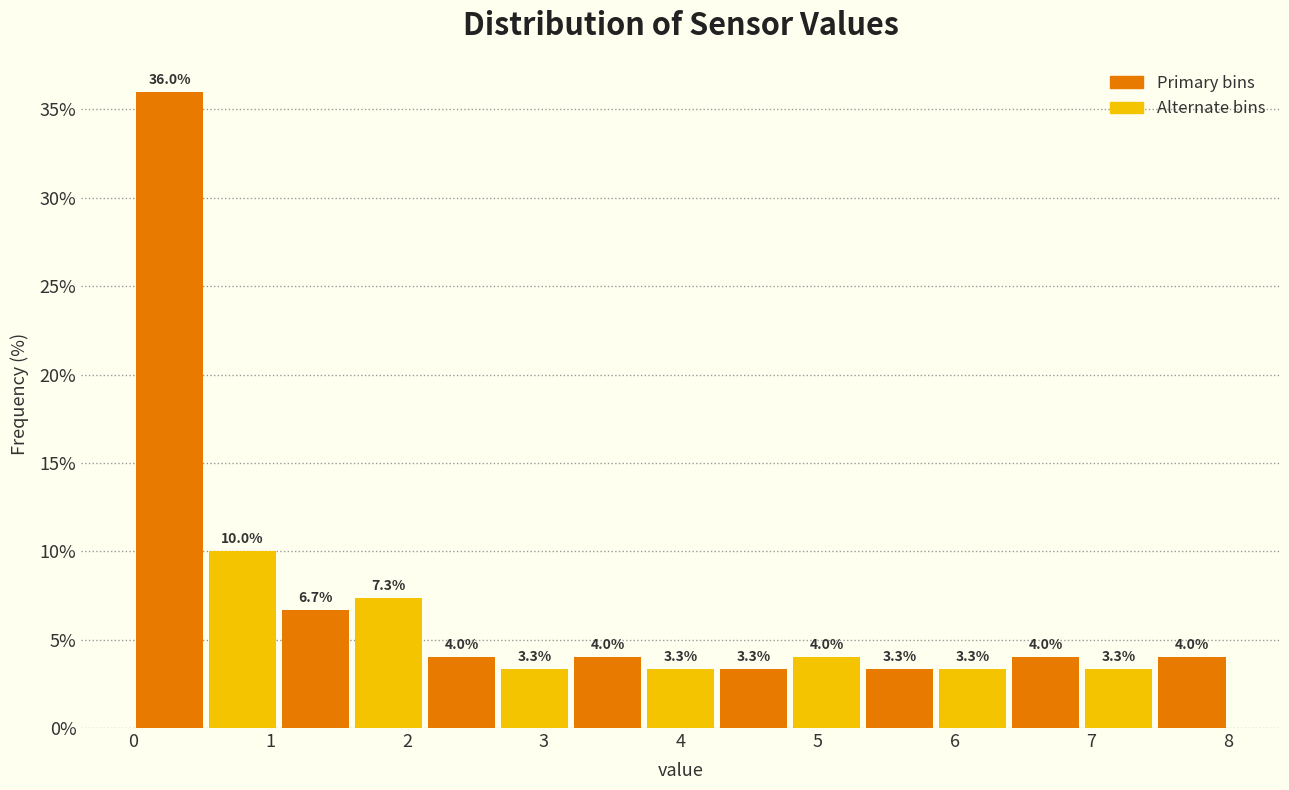

Reading left to right, transcribe this chart: for each bar, give the range it covers on the x-axis and its height. The bar edges are not printed on the chart, so give them approximately, as read against the axis.

0.0 to 0.5: 36.0
0.5 to 1.1: 10.0
1.1 to 1.6: 6.7
1.6 to 2.1: 7.3
2.1 to 2.7: 4.0
2.7 to 3.2: 3.3
3.2 to 3.7: 4.0
3.7 to 4.3: 3.3
4.3 to 4.8: 3.3
4.8 to 5.3: 4.0
5.3 to 5.9: 3.3
5.9 to 6.4: 3.3
6.4 to 6.9: 4.0
6.9 to 7.5: 3.3
7.5 to 8.0: 4.0